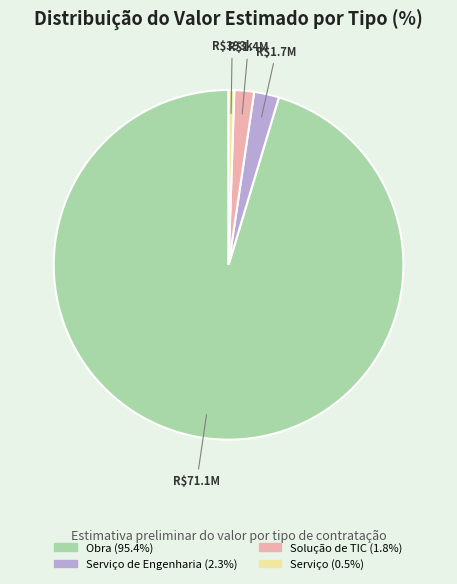

How many slices are in this pie chart?

4